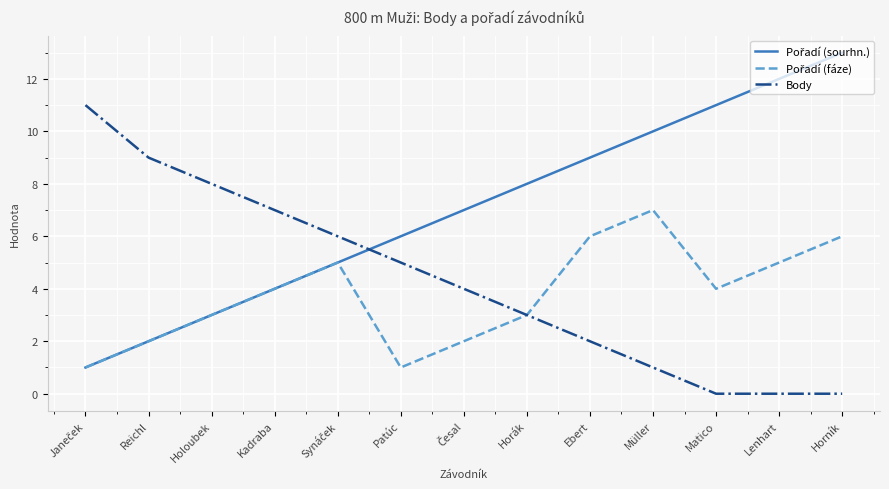

What position from the right is Reichl?

12